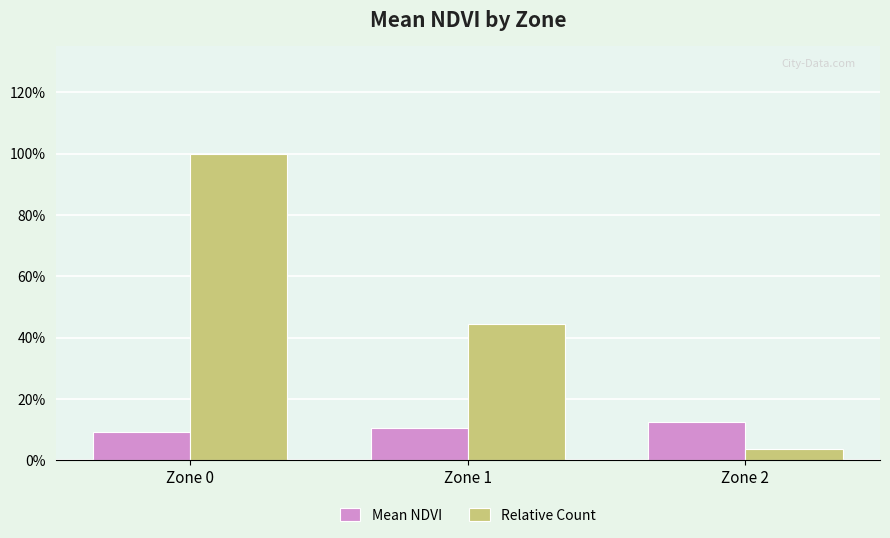

Is it true that Mean NDVI equals 0.0 at Zone 0?

False